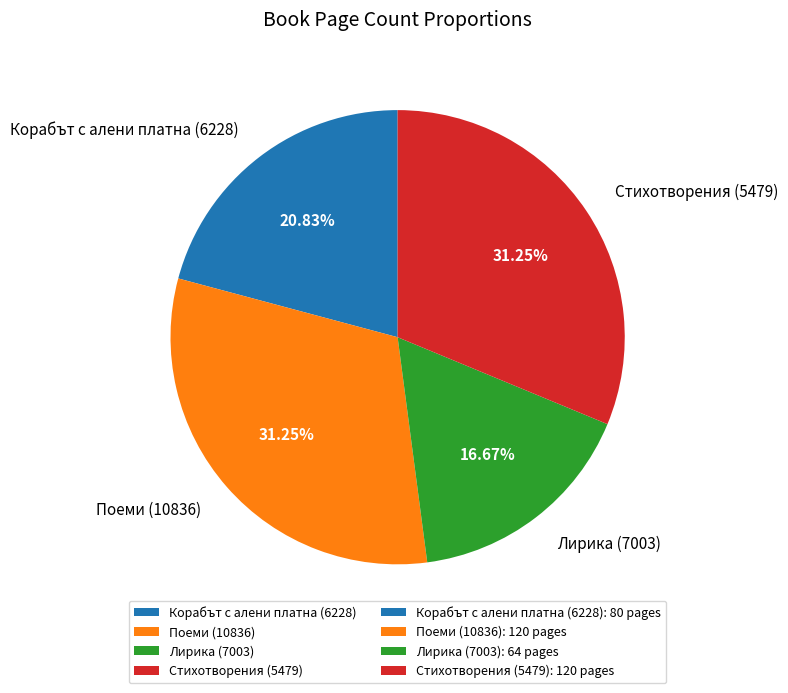

What is the ratio of the value at Стихотворения (5479) to the value at Корабът с алени платна (6228)?

1.5